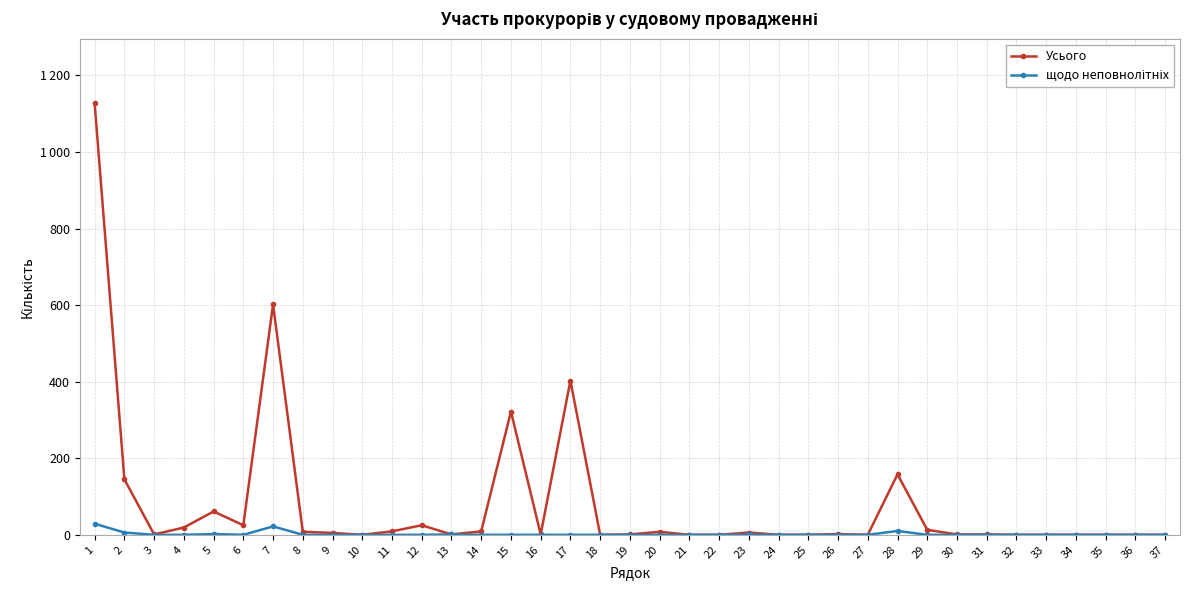

Which category has the highest value across all series?

1